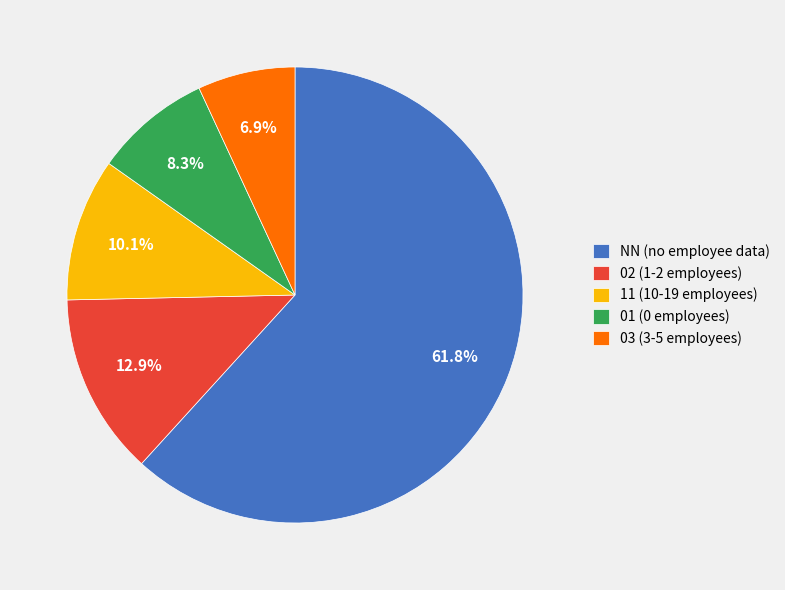

Count the number of slices in the pie.

5